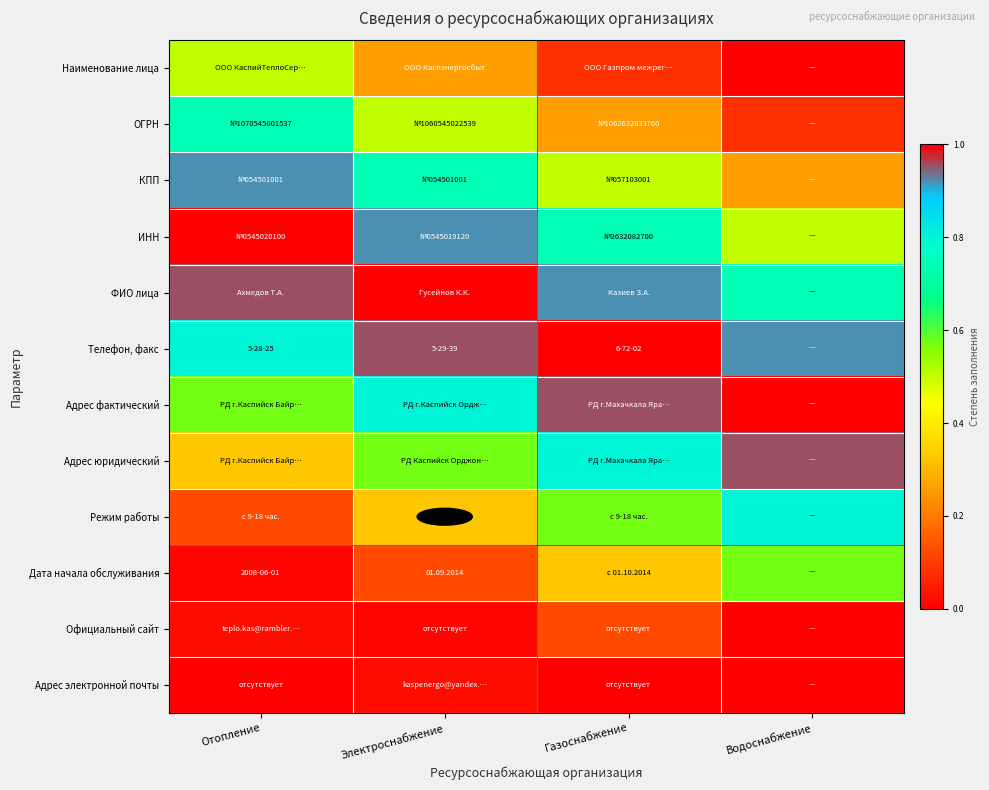

Rank the series by their maximum value, from lowest to highest.

Адрес электронной почты, Официальный сайт, Наименование лица, Дата начала обслуживания, ОГРН, Режим работы, КПП, Адрес юридический, ИНН, ФИО лица, Телефон, факс, Адрес фактический